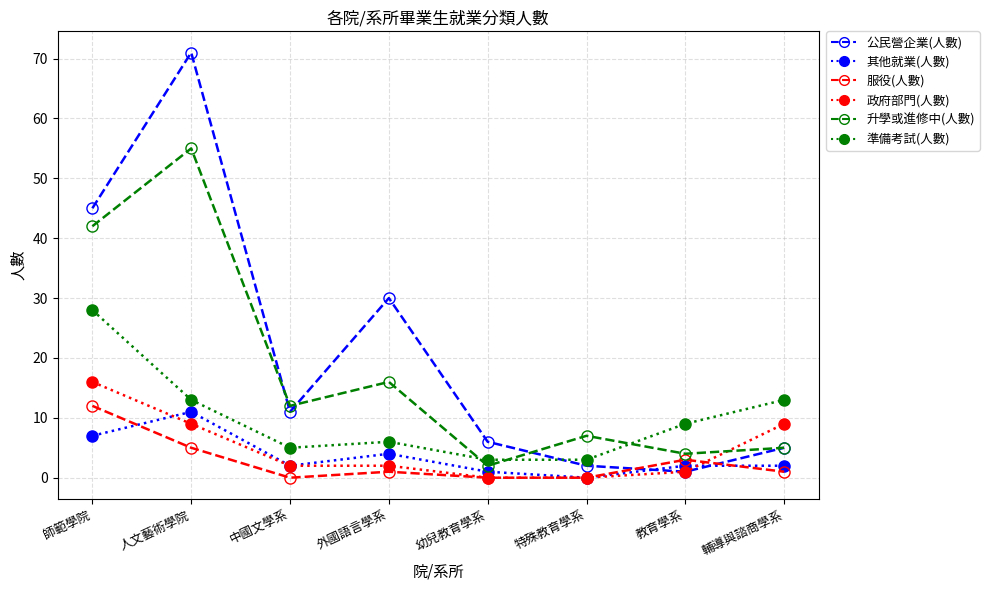

Reading left to right, extract all data points from this chart.

公民營企業(人數): 45	71	11	30	6	2	1	5
其他就業(人數): 7	11	2	4	1	0	2	2
服役(人數): 12	5	0	1	0	0	3	1
政府部門(人數): 16	9	2	2	0	0	1	9
升學或進修中(人數): 42	55	12	16	2	7	4	5
準備考試(人數): 28	13	5	6	3	3	9	13